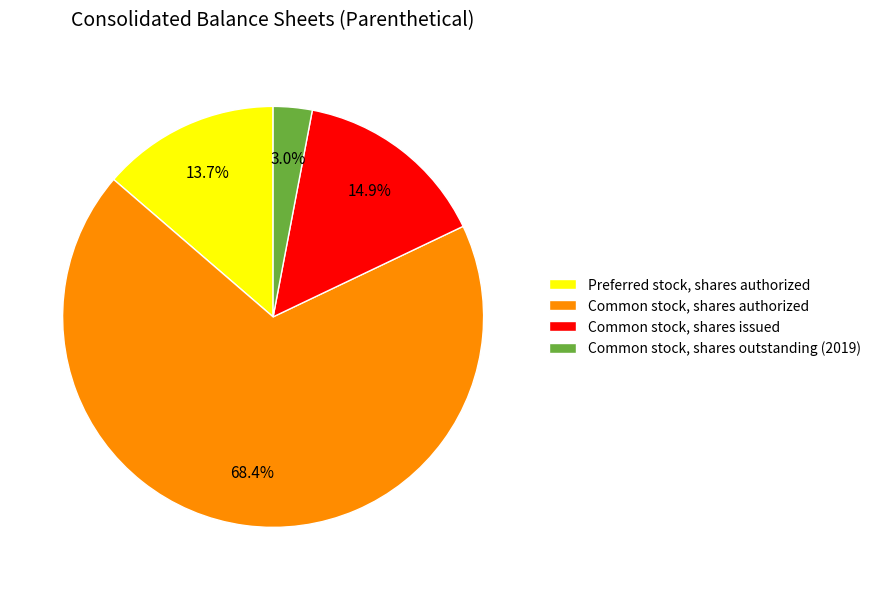

Approximately how many times larger is the value at Common stock, shares issued compared to Common stock, shares outstanding (2019)?

5.0